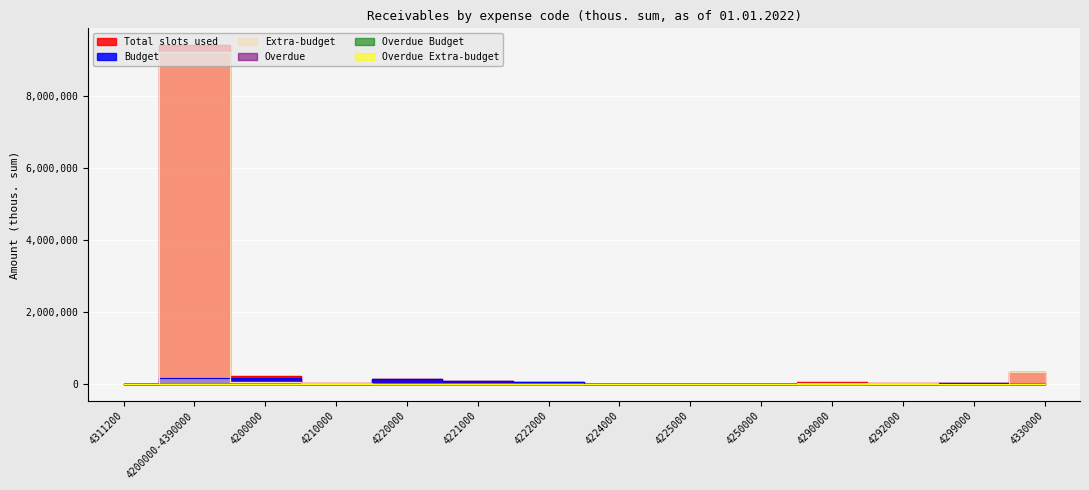

Reading left to right, transcribe all the data shown in this chart.

Total slots used: 7042.1	9420915.2	227317.7	25865.1	130630.9	78718.9	41208.6	8361.3	2342.1	11811.3	59010.4	26459.3	32551.1	343381.5
Budget: 0.0	178491.9	173647.8	4157.5	130630.4	78718.9	41208.1	8361.3	2342.1	11811.3	27048.6	6263.2	20785.4	0.0
Extra-budget: 7042.1	9242423.3	53669.9	21707.6	0.5	0.0	0.5	0.0	0.0	0.0	31961.8	20196.1	11765.7	343381.5